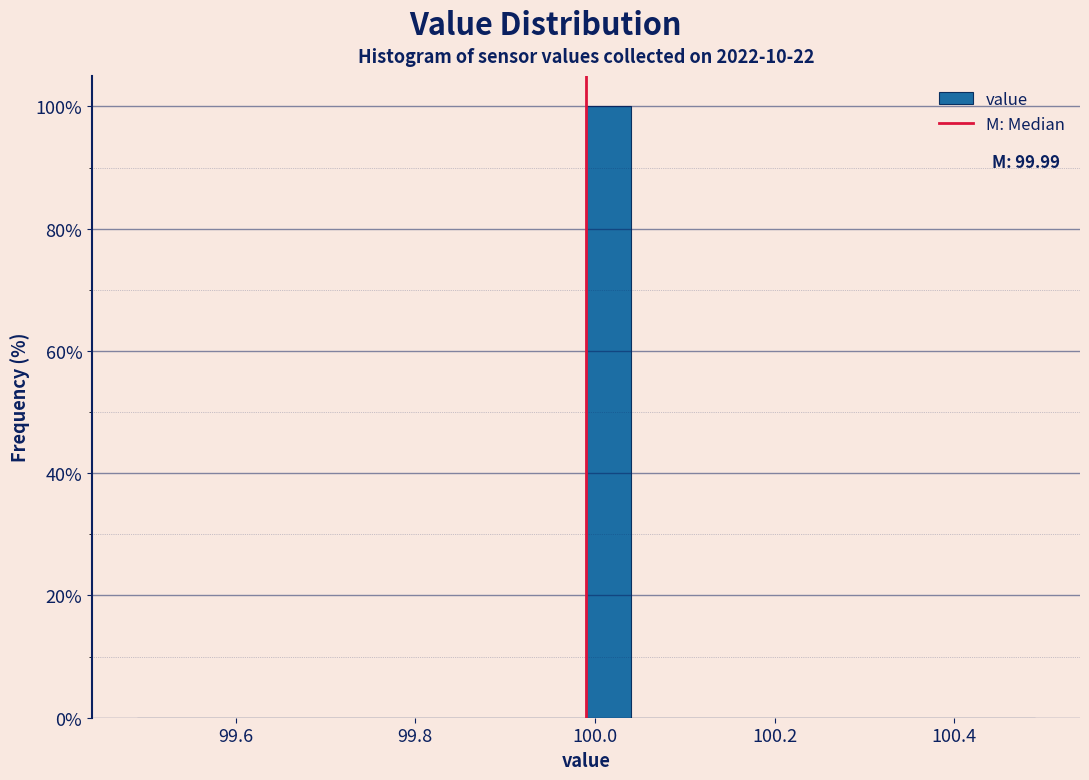

Around what value on the x-axis is the tallest bar? Give the approximate position of its centre, as read against the axis.

100.02